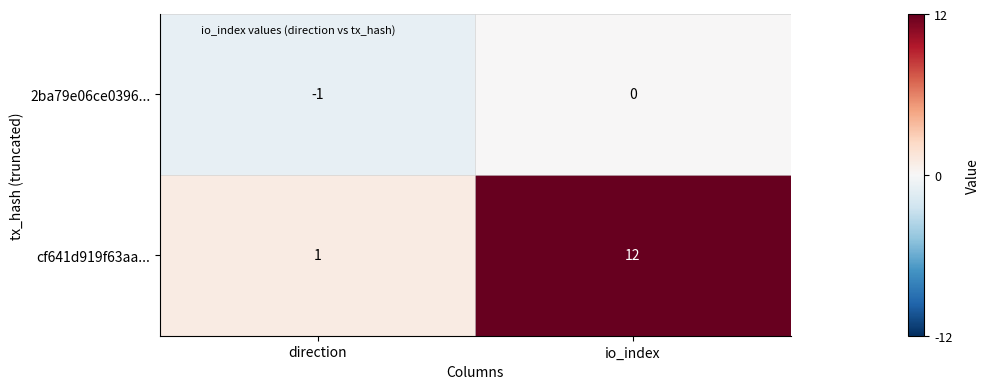

The value of 2ba79e06ce0396... at io_index is 1. True or false?

False